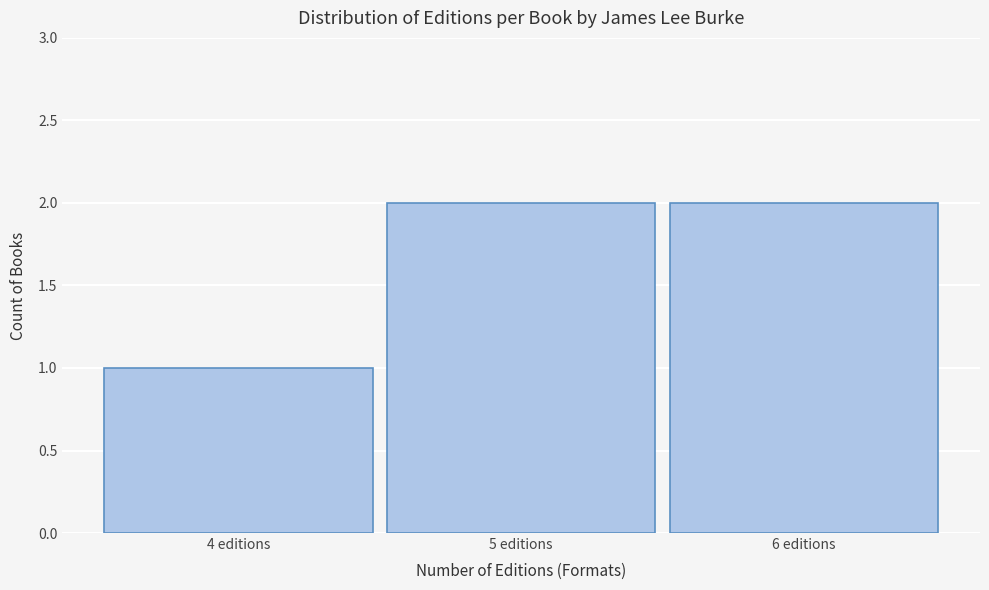

Reading left to right, transcribe this chart: for each bar, give the range it covers on the x-axis and its height. The values are not printed on the chart, so give them approximately, as read against the axis.

3.5 to 4.5: 1
4.5 to 5.5: 2
5.5 to 6.5: 2